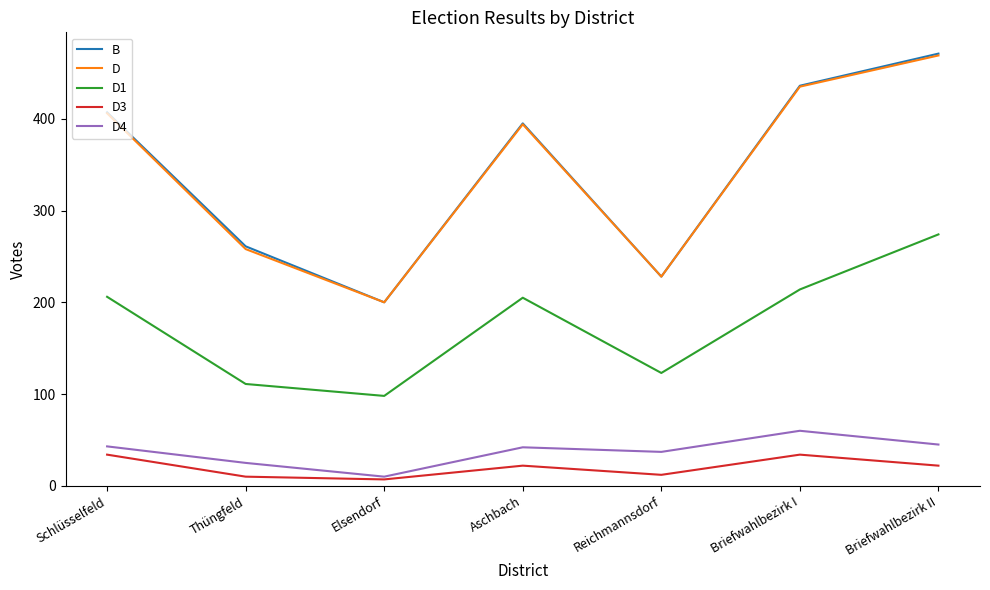

How many categories are shown in the chart?

7